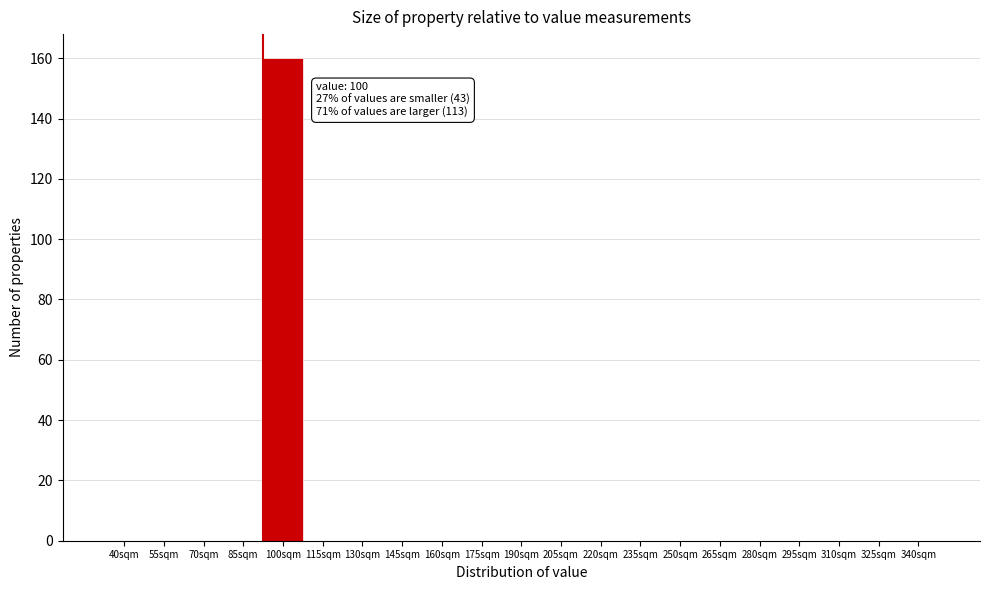

Reading left to right, what are all the values shown in this chart?

40sqm=0	55sqm=0	70sqm=0	85sqm=0	100sqm=160	115sqm=0	130sqm=0	145sqm=0	160sqm=0	175sqm=0	190sqm=0	205sqm=0	220sqm=0	235sqm=0	250sqm=0	265sqm=0	280sqm=0	295sqm=0	310sqm=0	325sqm=0	340sqm=0